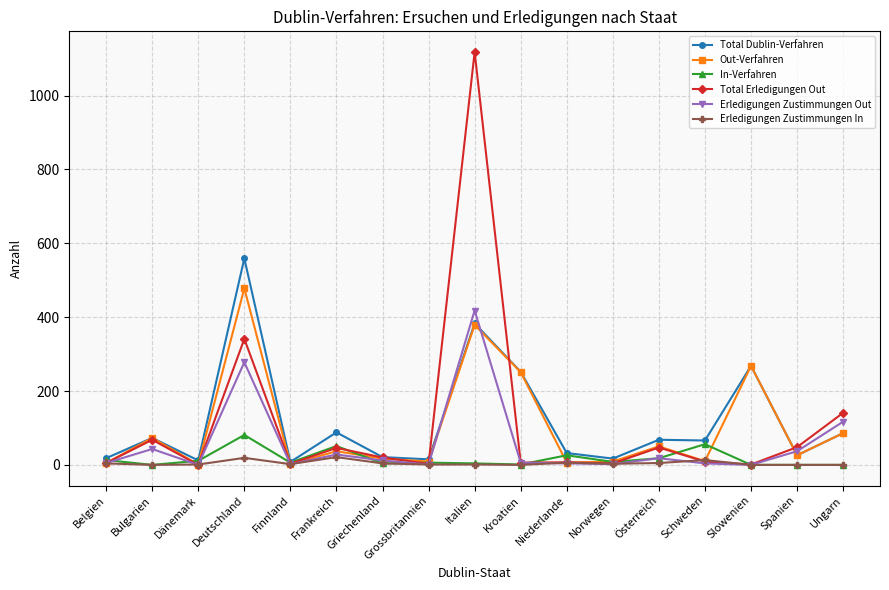

What is the value of the Total Dublin-Verfahren point at the 14th from the left?

66